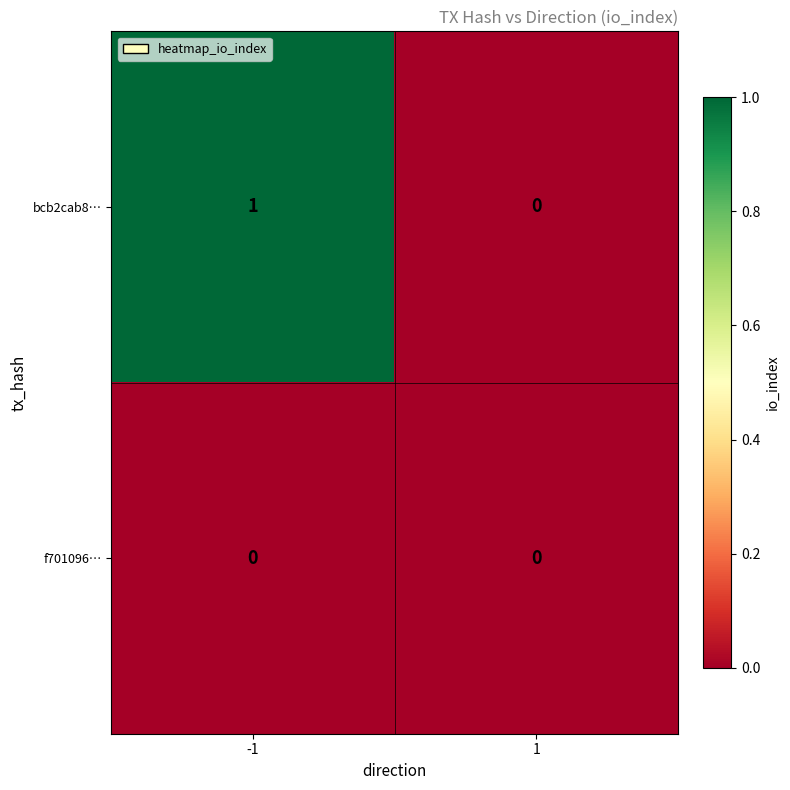

Reading right to left, list all the values displayed in this chart.

bcb2cab8…: 1=0	-1=1
f701096…: 1=0	-1=0